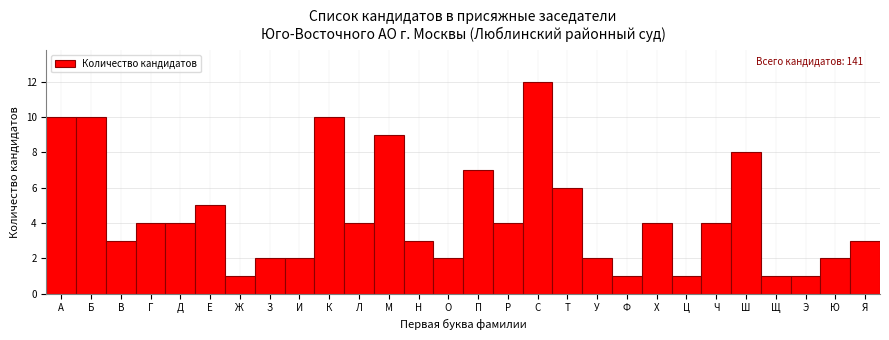

Reading left to right, extract all data points from this chart.

10	10	3	4	4	5	1	2	2	10	4	9	3	2	7	4	12	6	2	1	4	1	4	8	1	1	2	3